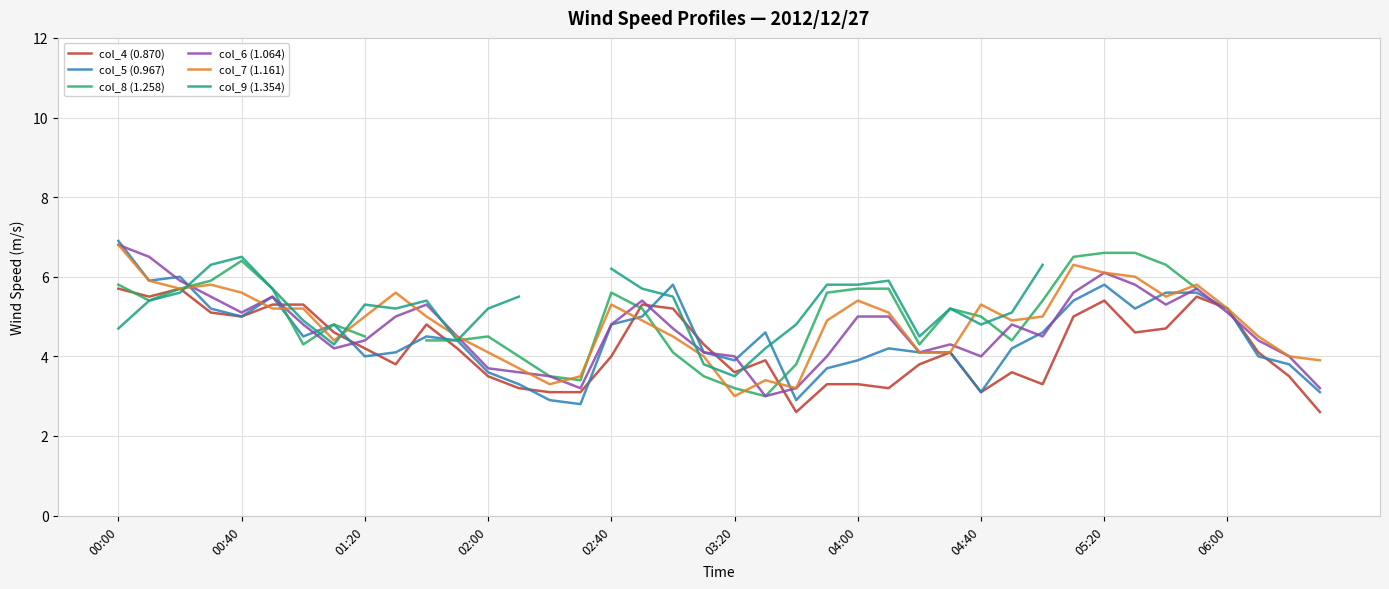

Between 34 and 23, which is larger?

34